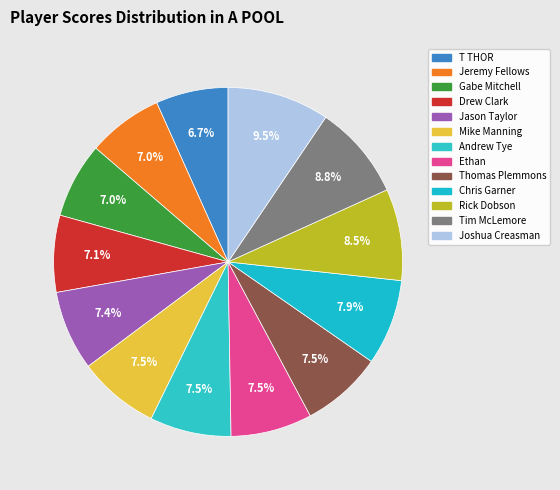

What percentage do Chris Garner and Mike Manning together represent?

15.5%